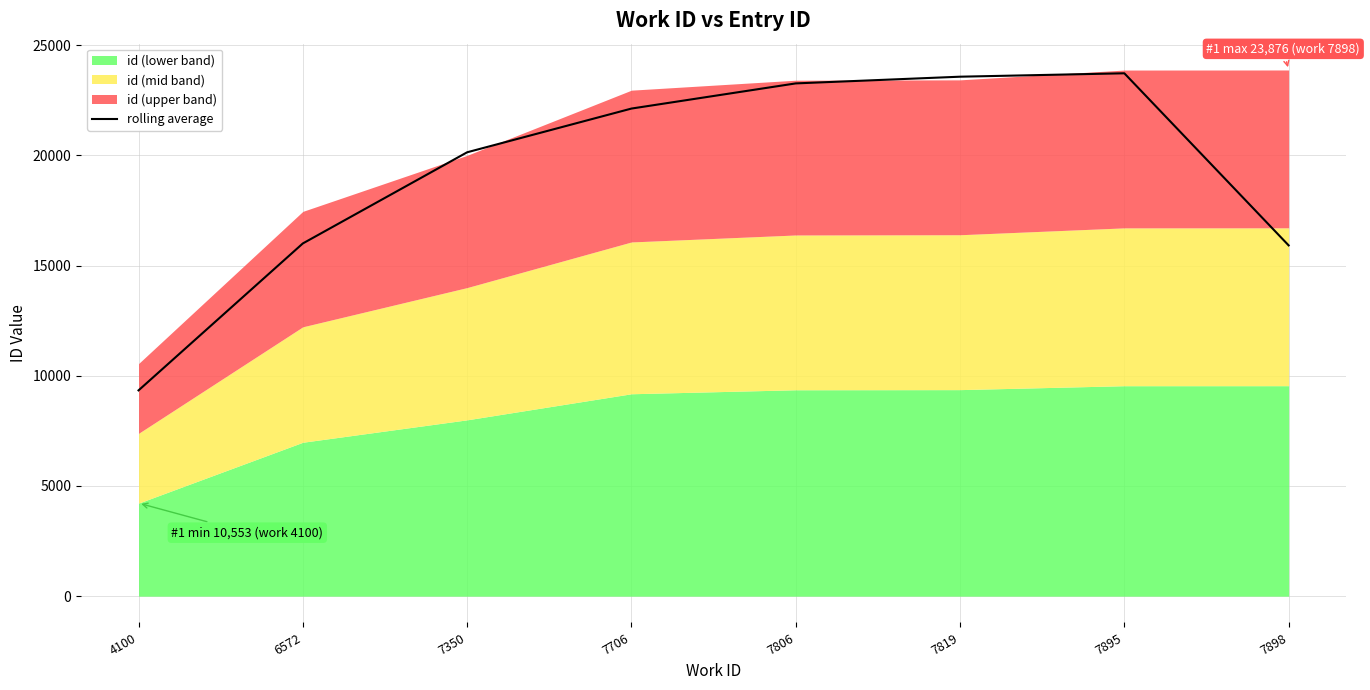

How many categories are shown in the chart?

8